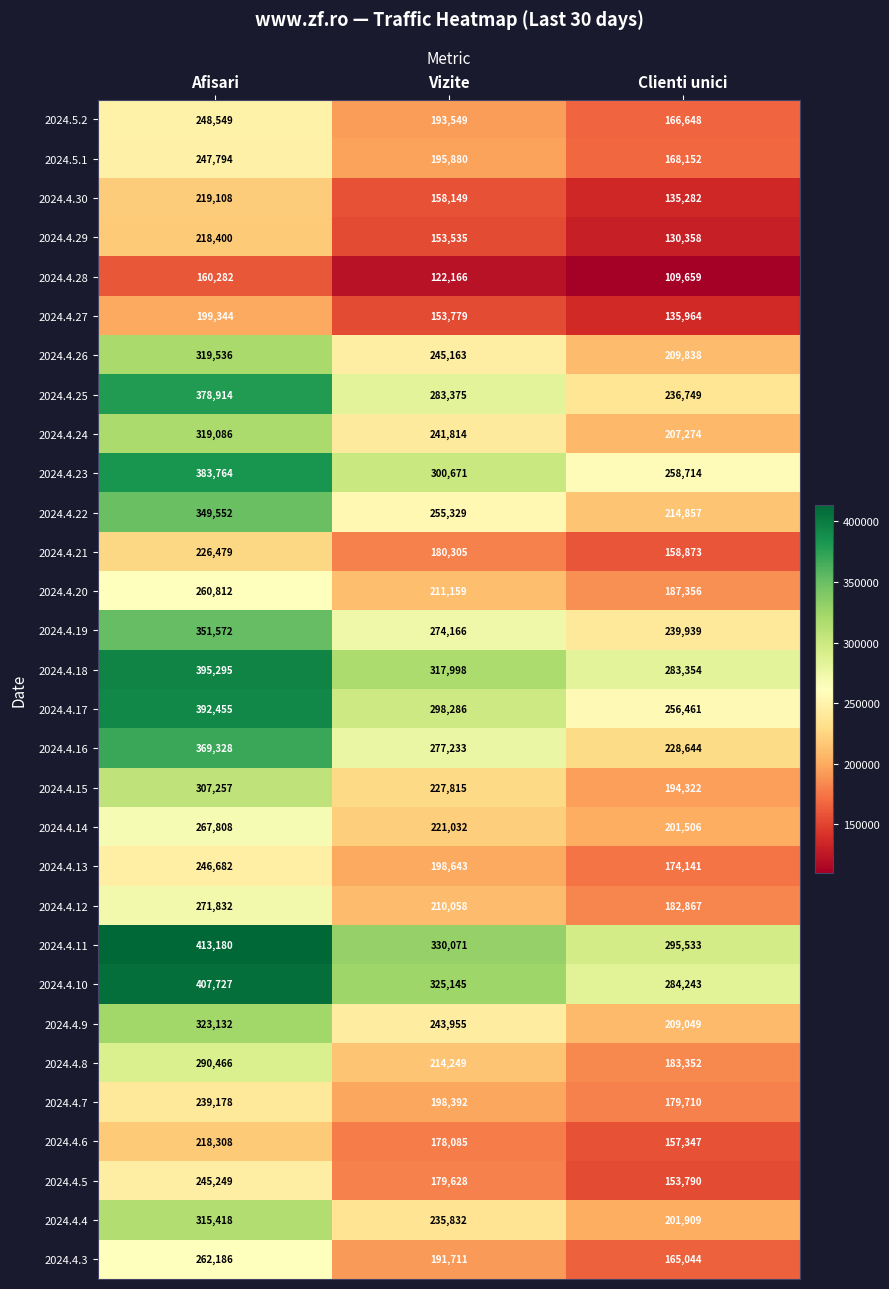

What is the lowest value of the 2024.4.6 series?

157347